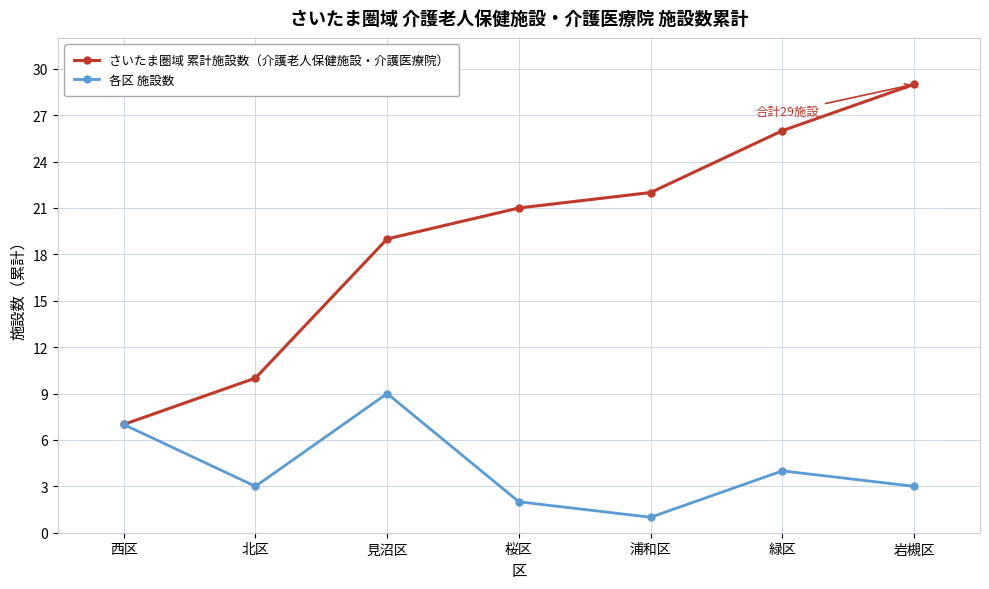

How many lines are shown in the chart?

2